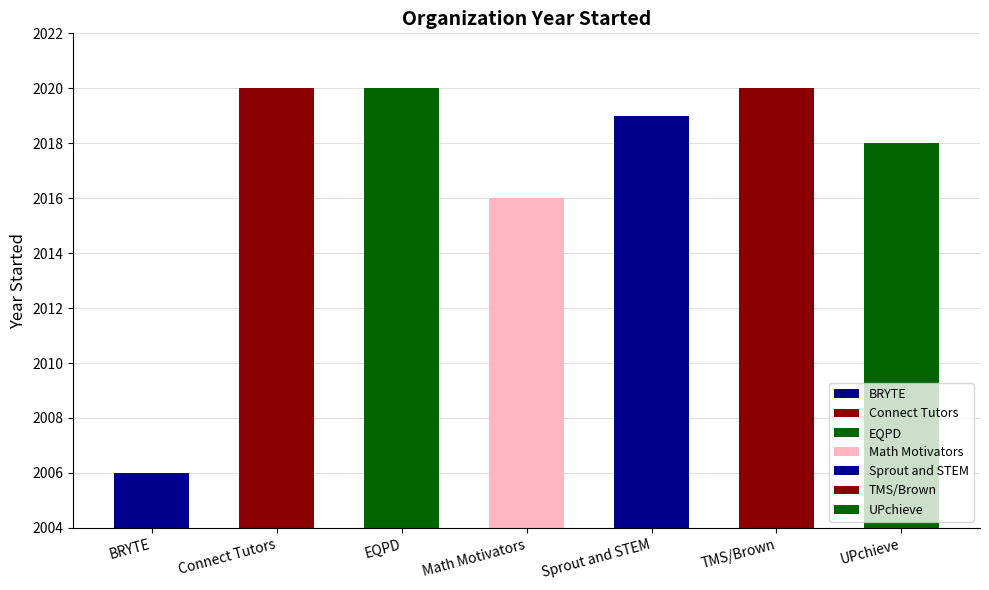

What position from the right is Connect Tutors?

6